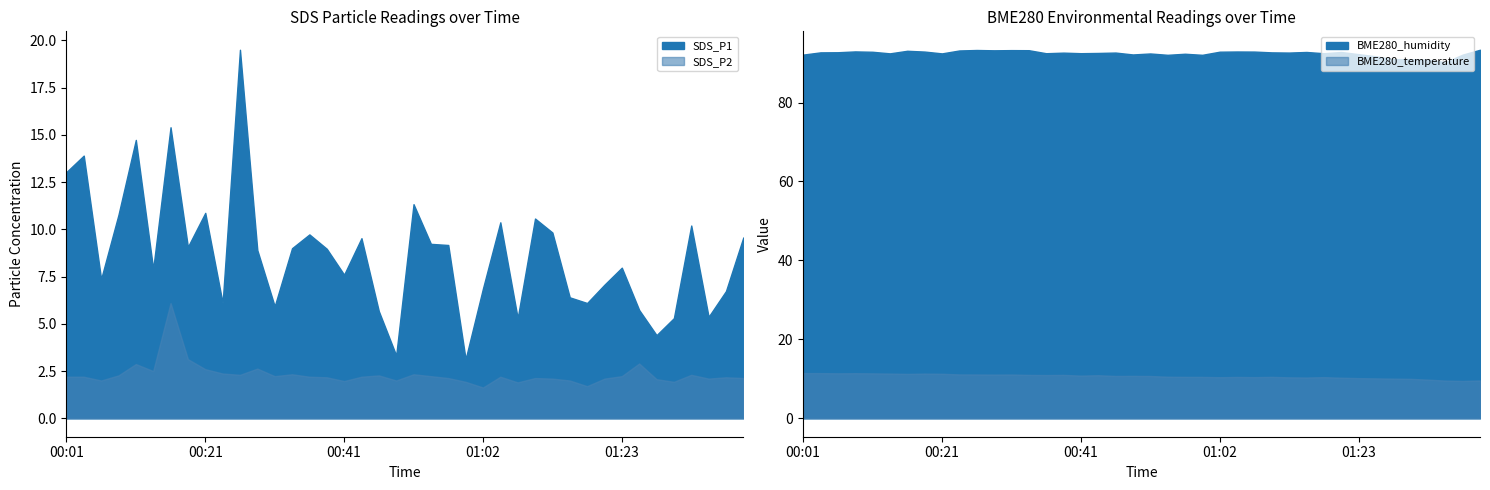

The SDS_P1 series shows 14.7 at 14. True or false?

False